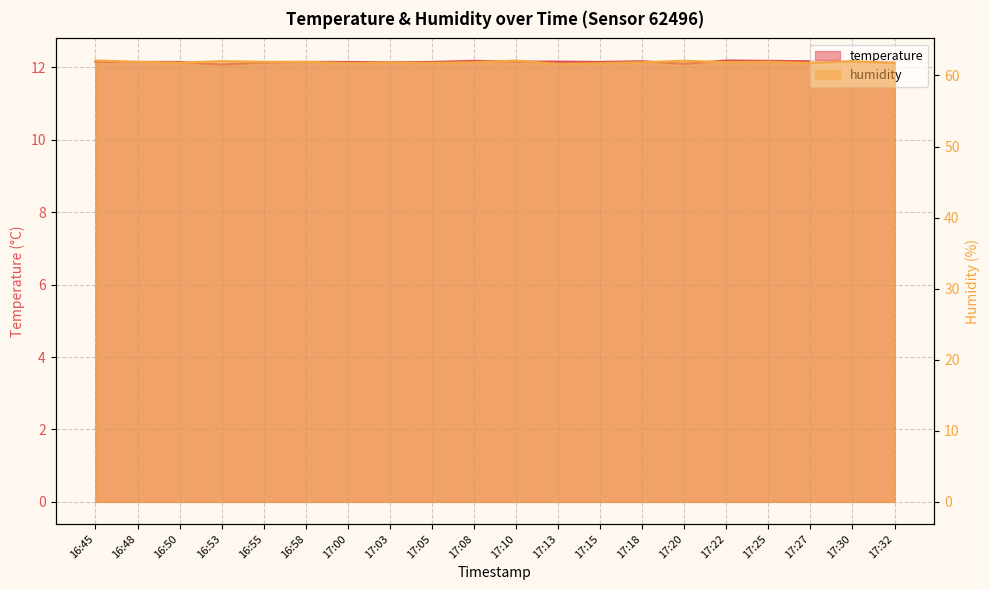

List the series in order of their peak value, lowest first.

temperature, humidity